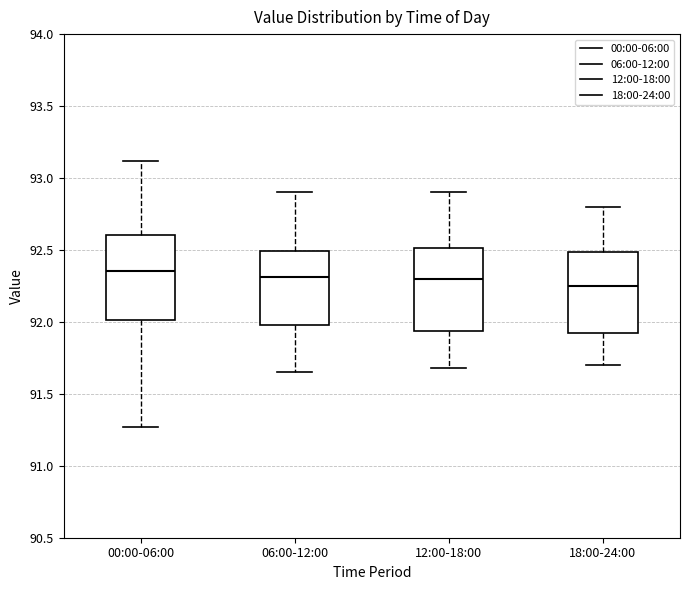

Reading left to right, transcribe this box plot: for each box, give where its median line is, the range the box spans, and where its two whiskers end, as read against the y-axis. The values are not printed on the chart, so give them approximately, as read against the axis.

00:00-06:00: median 92.35, box 92.00 to 92.60, whiskers 91.25 to 93.10
06:00-12:00: median 92.30, box 92.00 to 92.50, whiskers 91.65 to 92.90
12:00-18:00: median 92.30, box 91.95 to 92.50, whiskers 91.70 to 92.90
18:00-24:00: median 92.25, box 91.90 to 92.50, whiskers 91.70 to 92.80